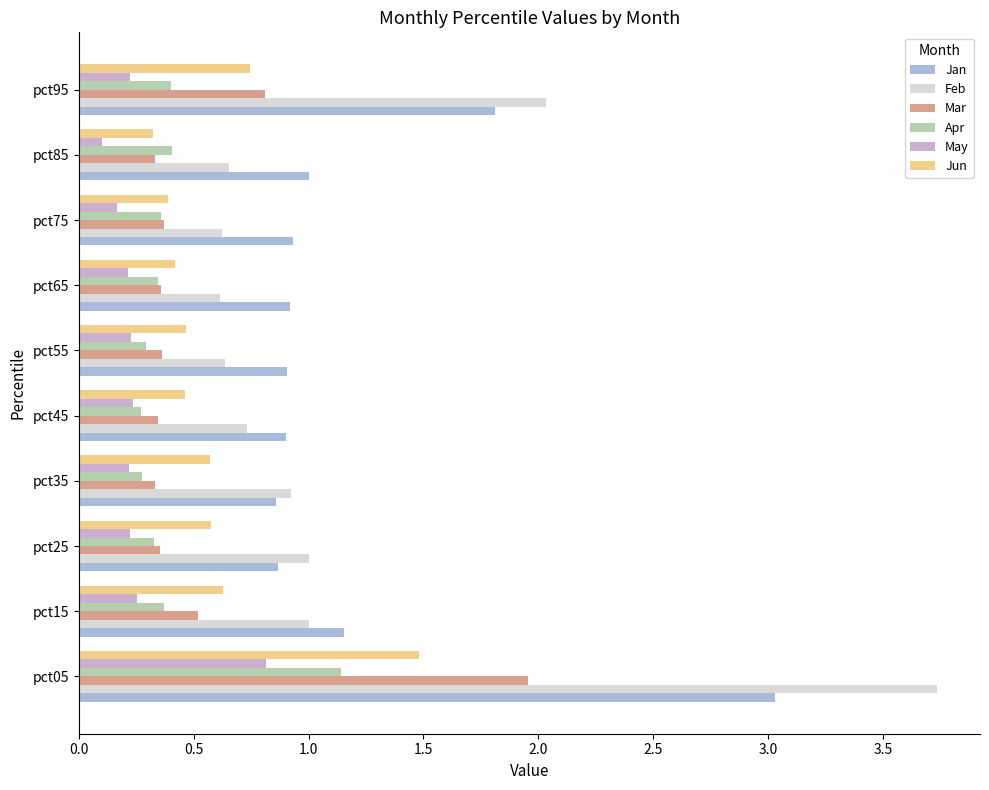

Rank the series by their maximum value, from lowest to highest.

May, Apr, Jun, Mar, Jan, Feb